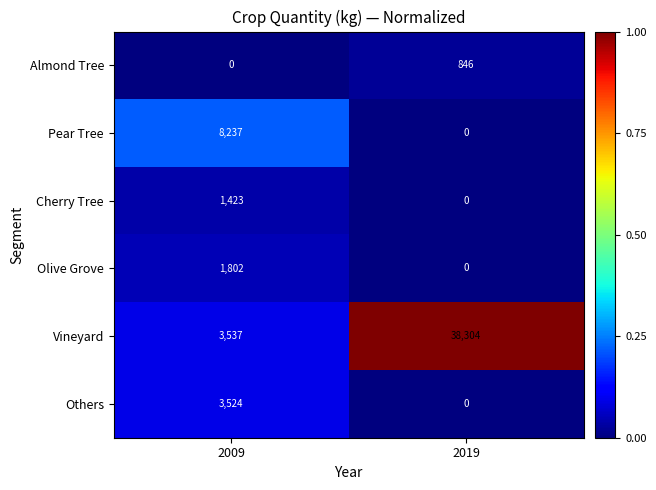

Reading left to right, transcribe all the data shown in this chart.

Almond Tree: 2009=0	2019=846
Pear Tree: 2009=8237	2019=0
Cherry Tree: 2009=1423	2019=0
Olive Grove: 2009=1802	2019=0
Vineyard: 2009=3537	2019=38304
Others: 2009=3524	2019=0